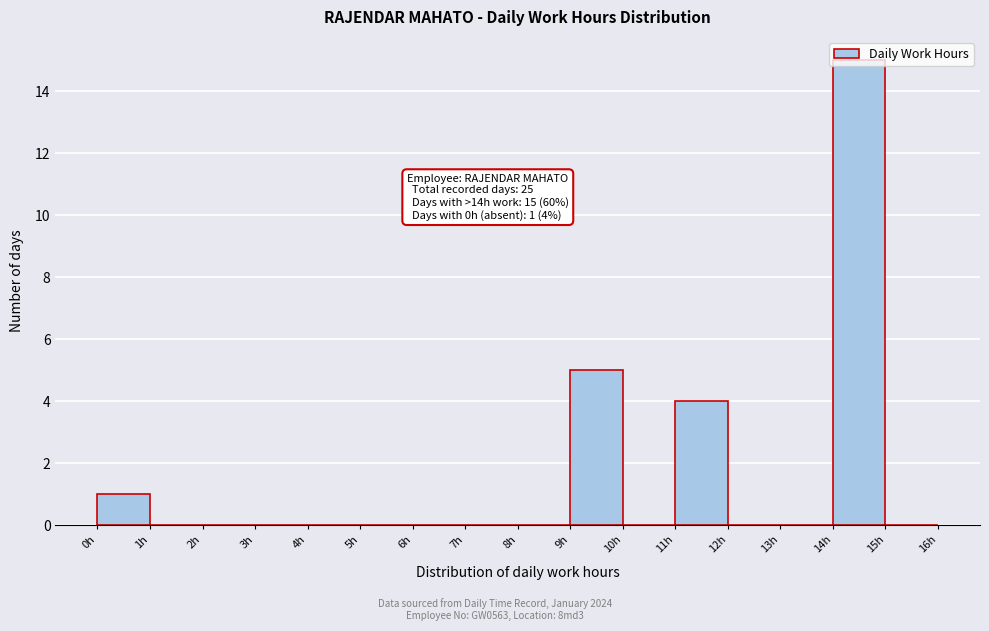

Which range on the x-axis has the tallest bar?

14 to 15